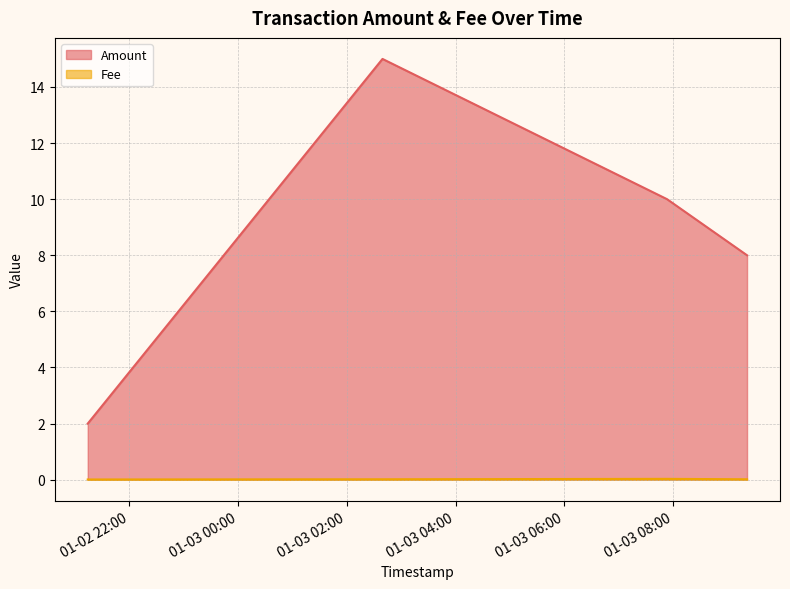

Count the Fee values in the range 0 to 1.

4